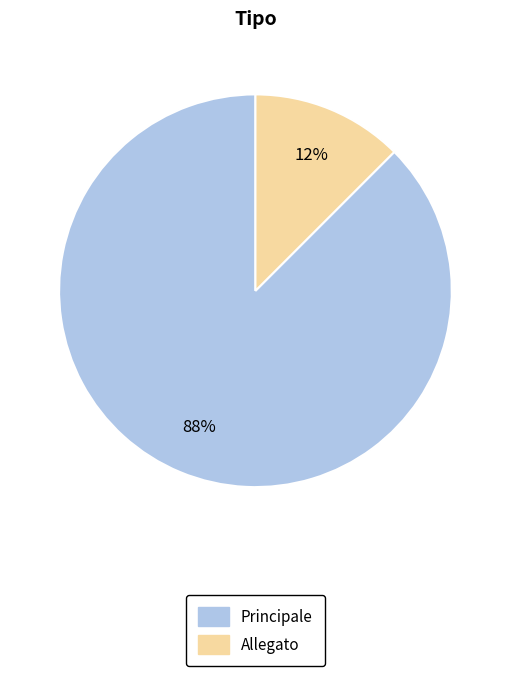

What is the ratio of the value at Allegato to the value at Principale?

0.1